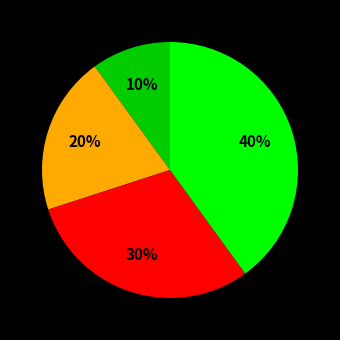

To the nearest percent, what is the average slice percentage?

25%